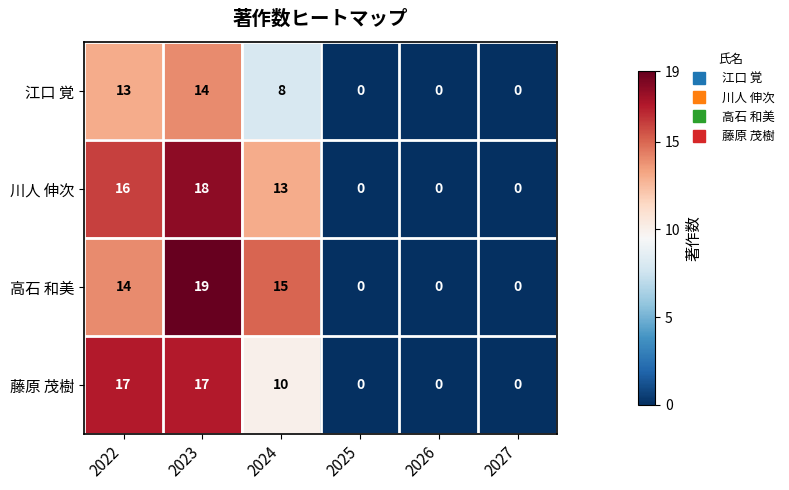

Where is 高石 和美 nearest to the value 9?

2022